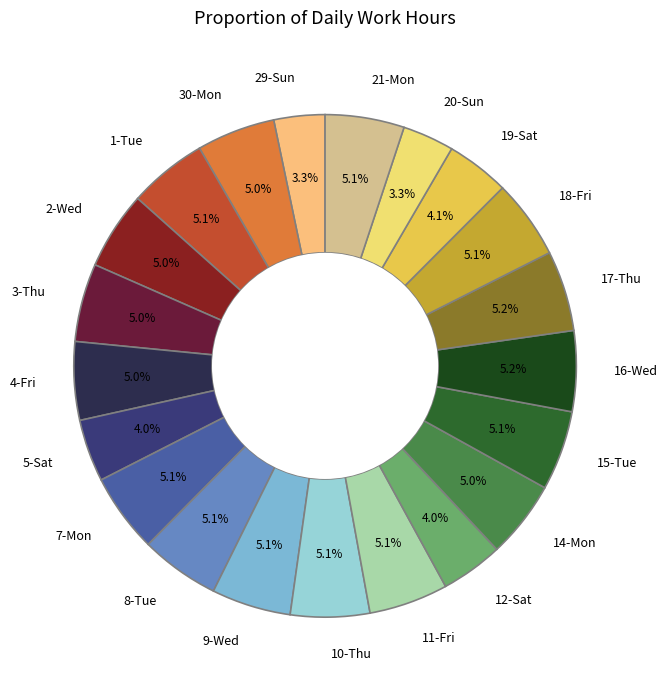

How many segments does this pie chart have?

21